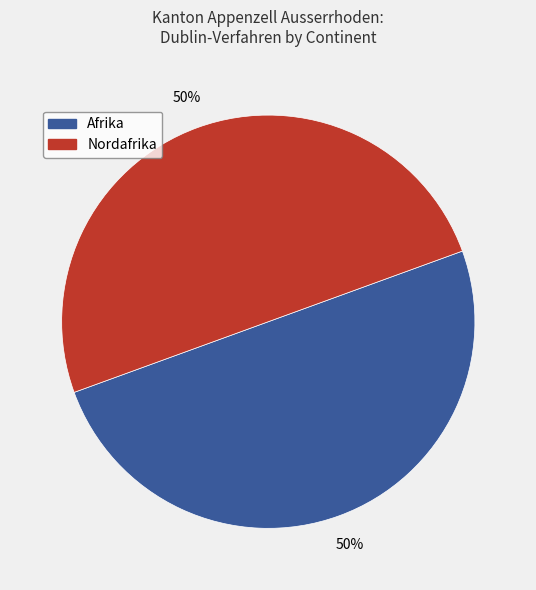

To the nearest percent, what is the combined percentage of Afrika and Nordafrika?

100%